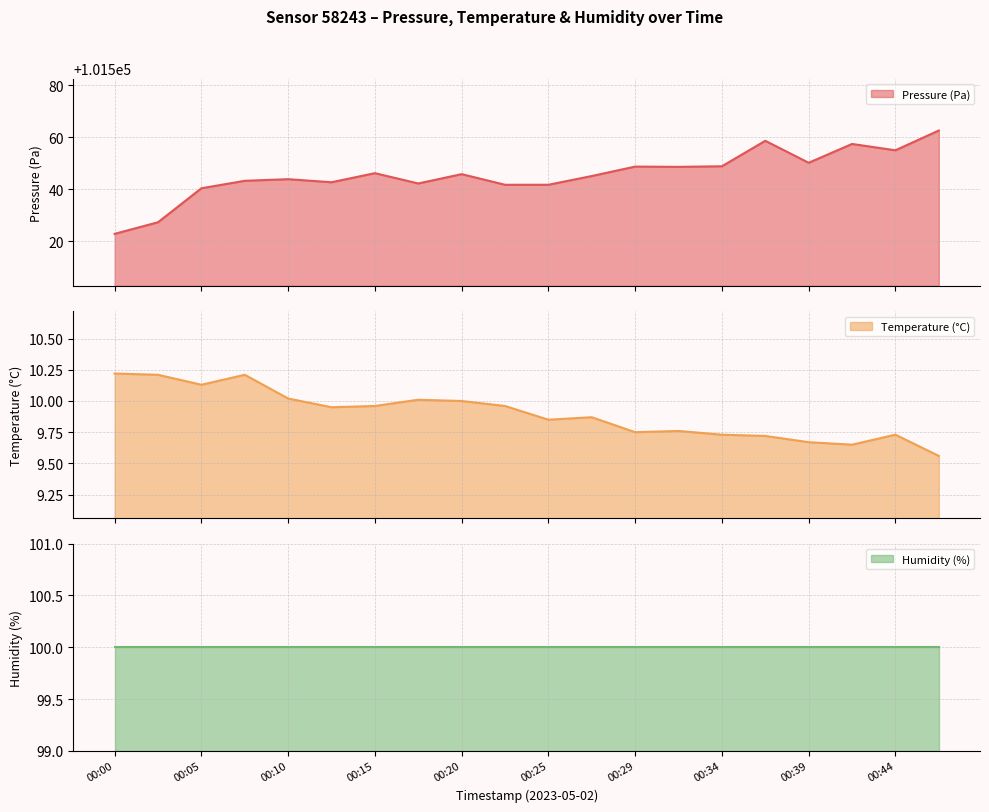

The temperature series shows 2.1 at 00:15. True or false?

False